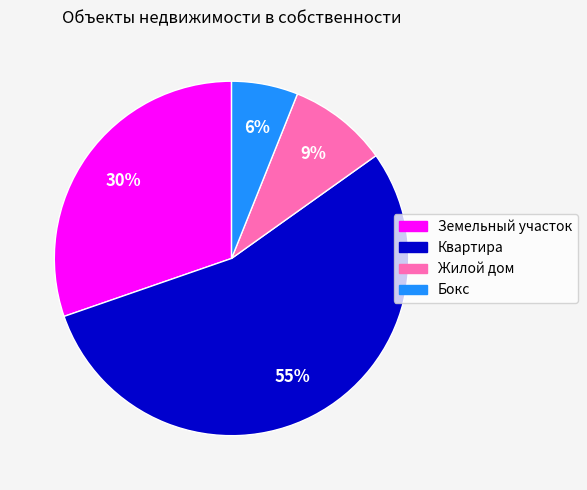

To the nearest percent, what is the combined percentage of Бокс and Земельный участок?

36%